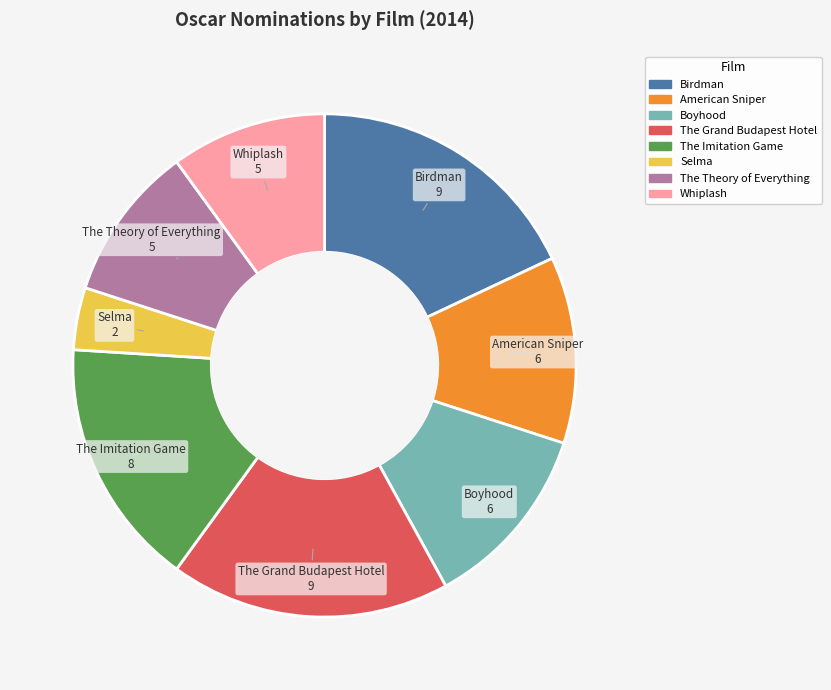

Is it true that Whiplash is 2% of the pie?

False